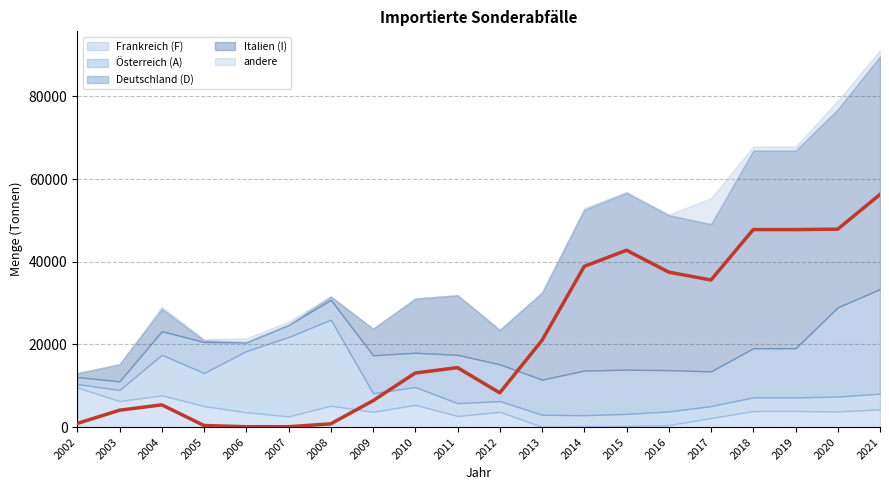

Reading left to right, list all the values displayed in this chart.

Deutschland (D): 1700	2100	5700	7500	2100	2900	4800	9200	8300	11700	8900	8500	10800	10700	10000	8400	11900	11900	21600	25300
Frankreich (F): 9600	6300	7700	5100	3600	2600	5200	3700	5400	2700	3700	100	200	300	500	2200	3900	3900	3800	4300
Österreich (A): 800	2700	9800	8000	14800	19200	20800	4500	4300	3100	2600	2900	2700	2900	3300	2900	3300	3300	3600	3800
Italien (I): 900	4100	5400	400	100	100	800	6400	13100	14400	8300	21000	38900	42800	37500	35600	47800	47800	47900	56300
andere: 210	60	550	330	880	737	100	0	50	100	150	210	420	260	150	6280	1040	979	2077	1500